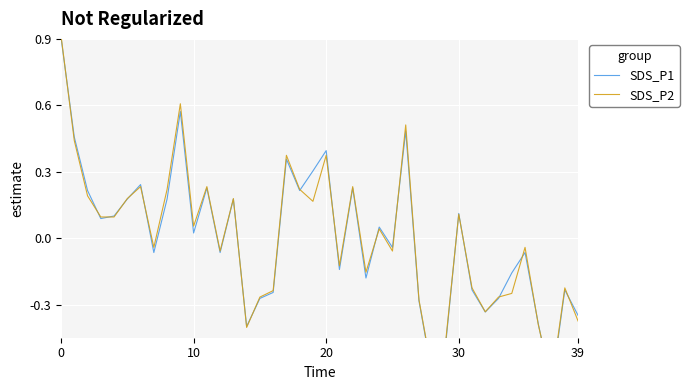

Which series changed the most between 7 and 34?

SDS_P2